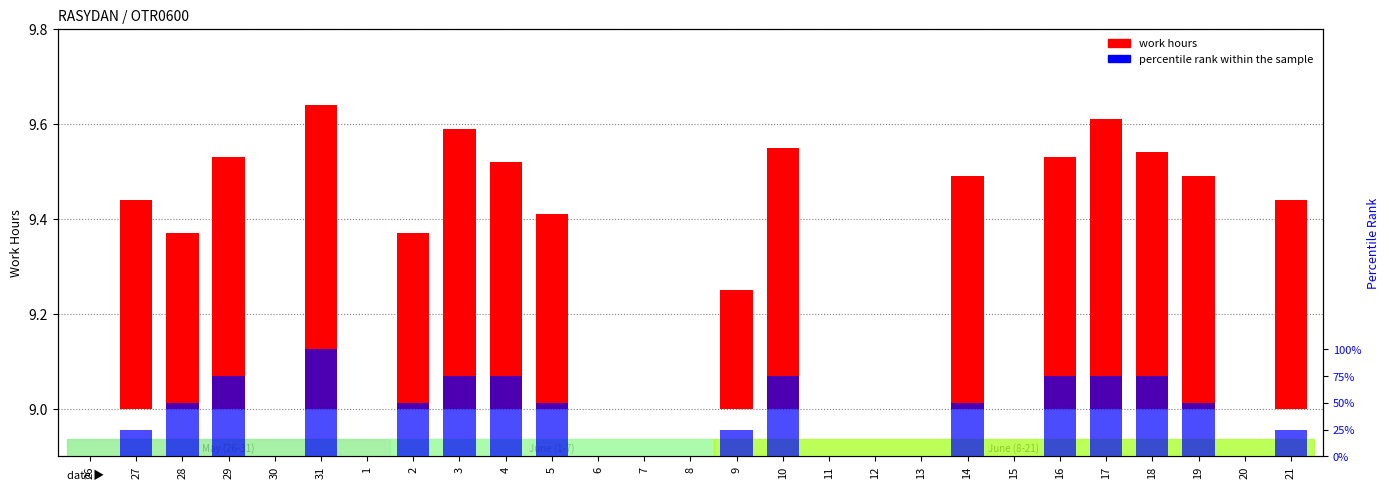

At which category is the sum across all series the highest?

31